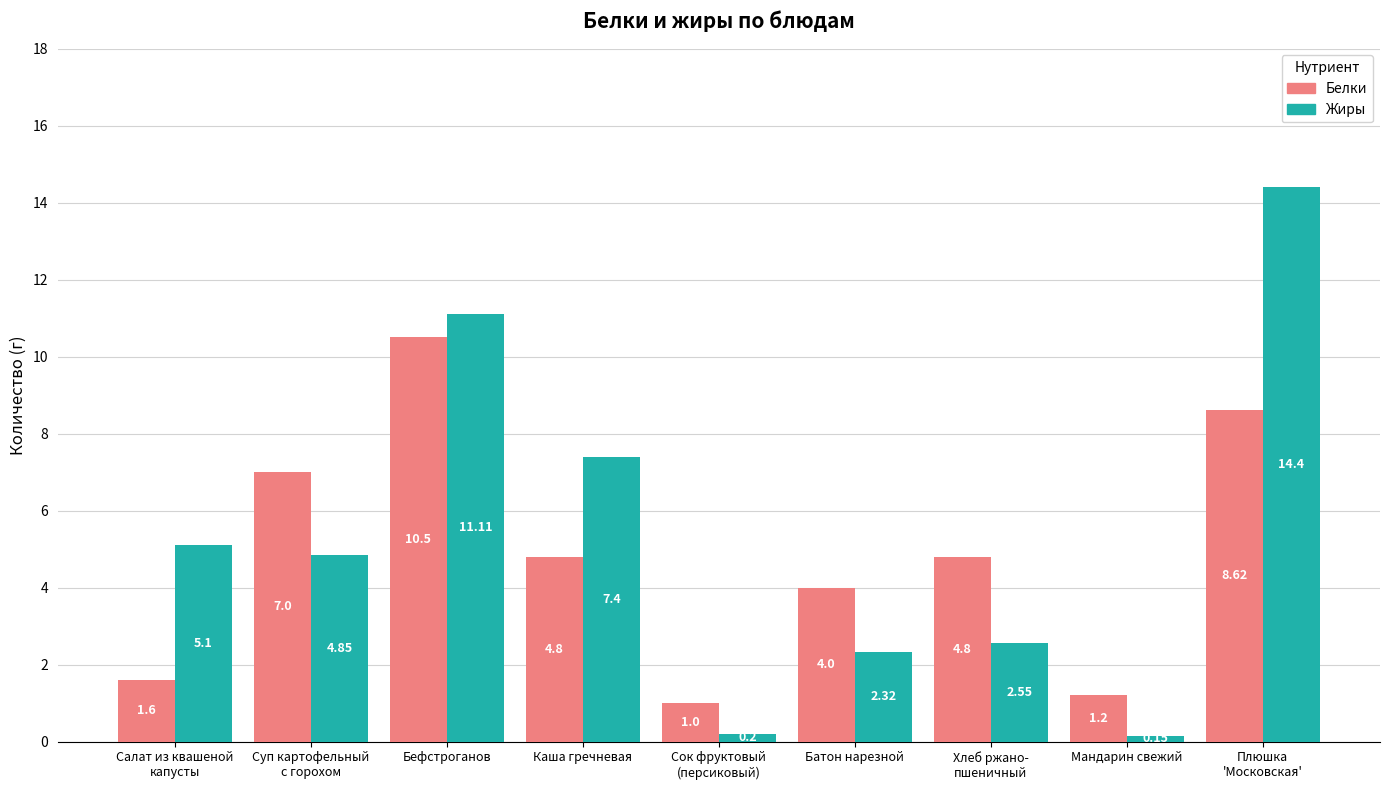

Which category has the lowest value across all series?

Мандарин свежий